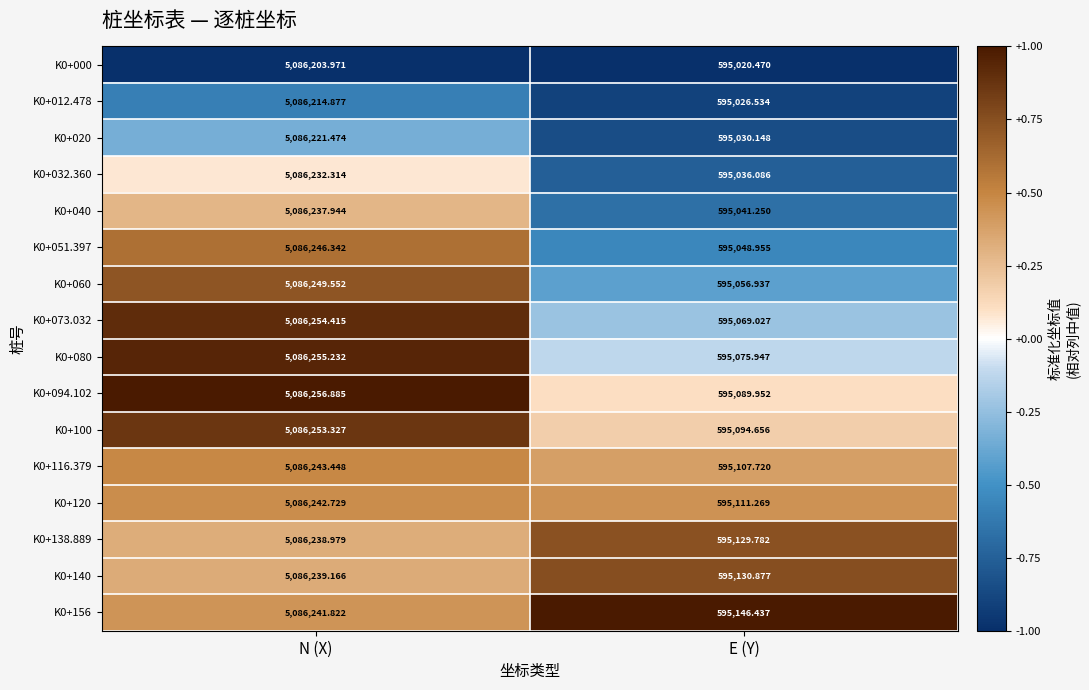

What is the difference between the highest and lowest values at E (Y)?

126.0